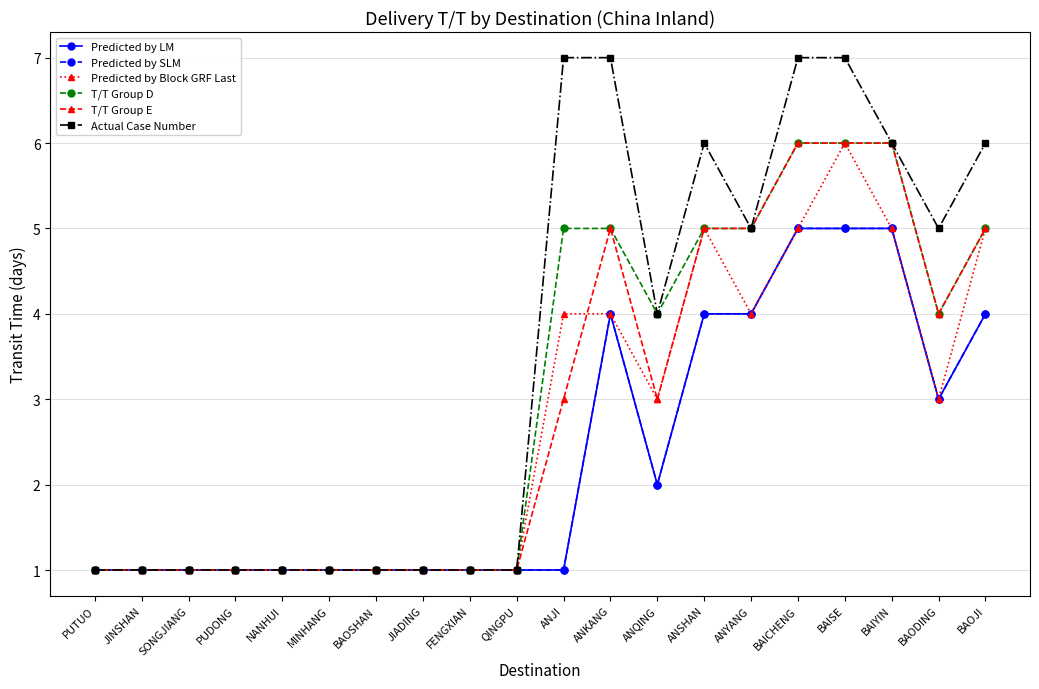

How many data points in T/T Group E are less than 3?

10